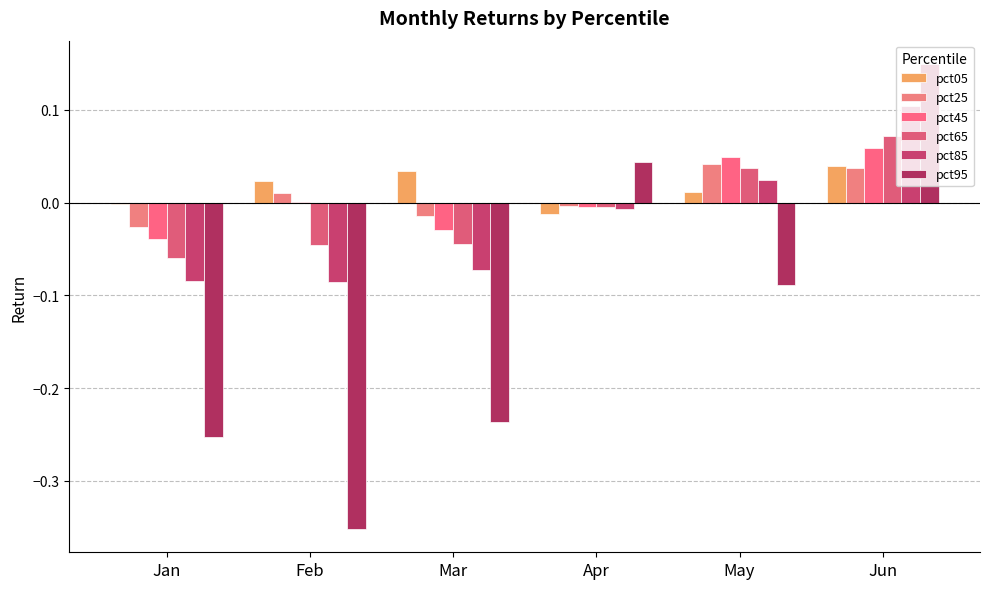

What are all the series names shown in the legend?

pct05, pct25, pct45, pct65, pct85, pct95